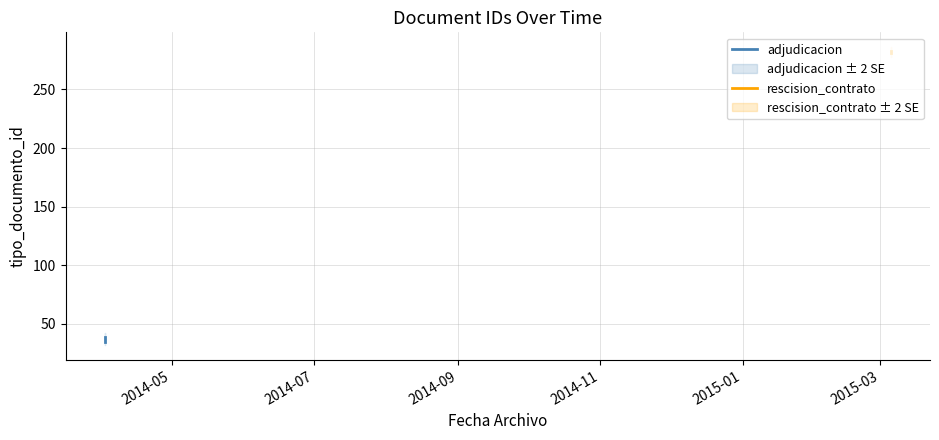

Approximately how many times larger is the value at 2014-04-02 09:25:05 compared to 2015-03-05 11:26:49?

0.1